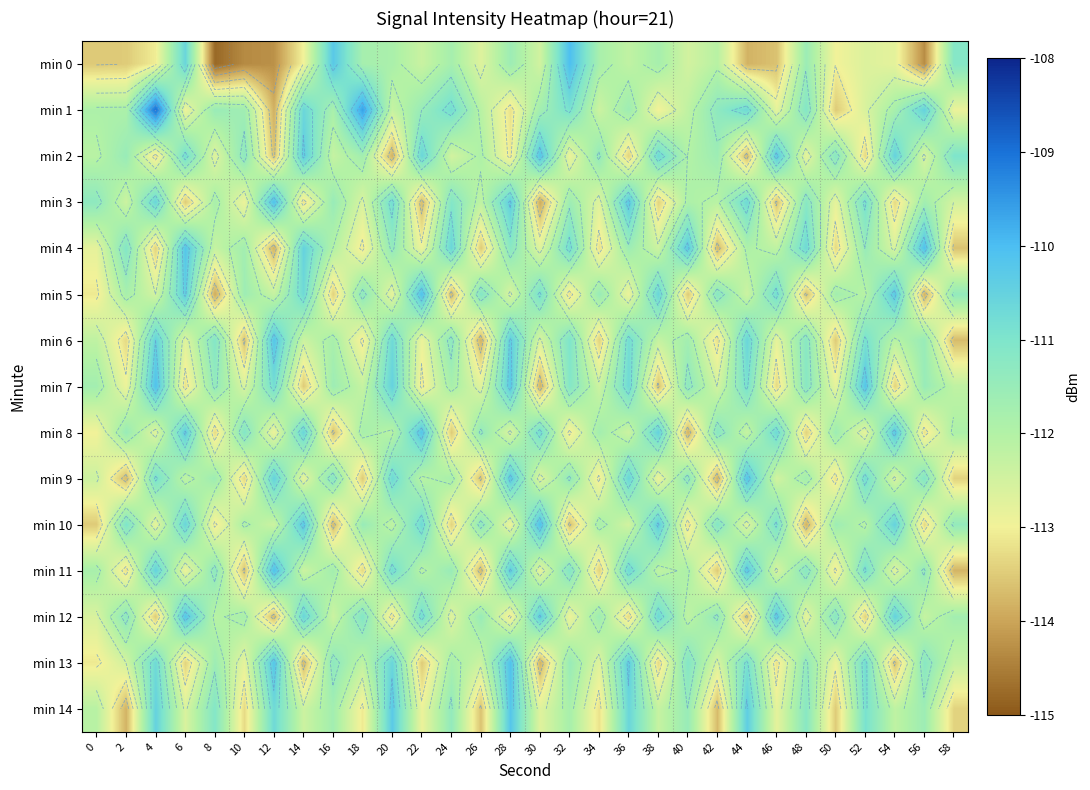

Rank the series at 30 from lowest to highest value.

min 3, min 7, min 13, min 11, min 4, min 9, min 14, min 6, min 0, min 1, min 5, min 8, min 12, min 2, min 10